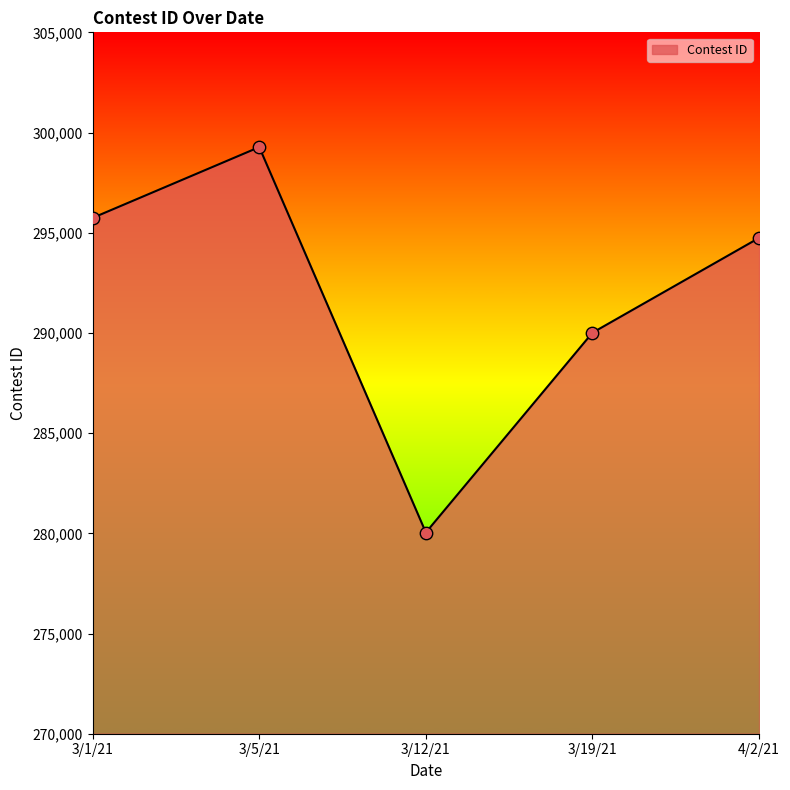

What is the ratio of the value at 3/12/21 to the value at 3/1/21?

0.9